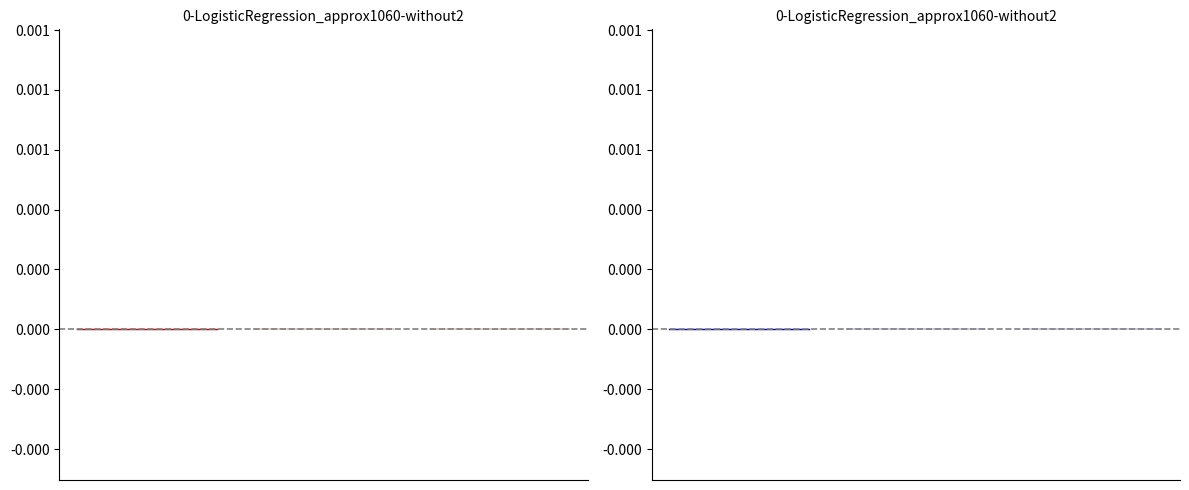

At which label does the data first exceed 0?

1